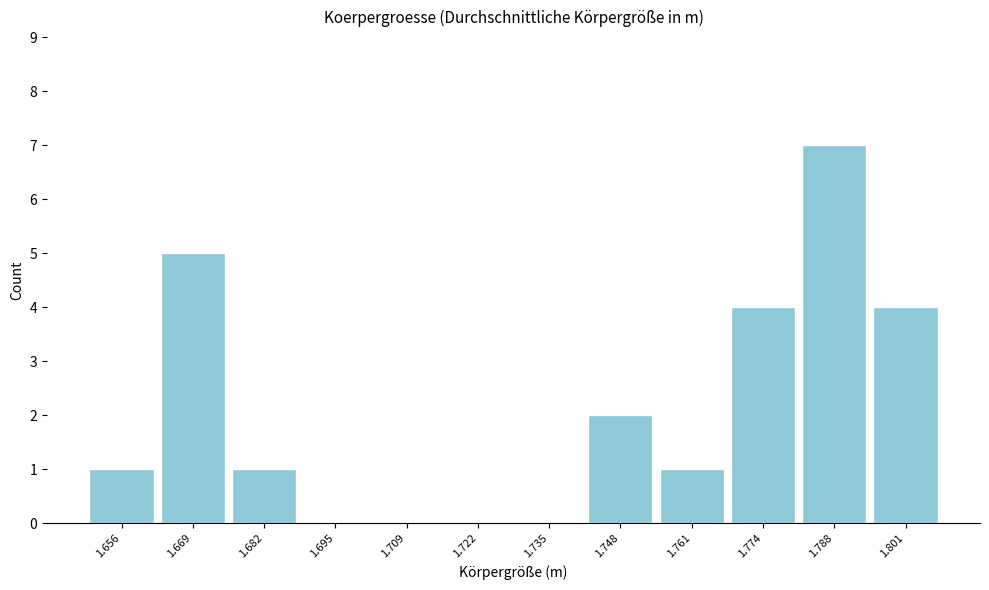

Reading left to right, list every bar in this chart as the range it spans on the x-axis followed by its height. Neither the bar edges nor the heights are printed on the chart, so give them approximately, as read against the axes.

1.650 to 1.662: 1
1.662 to 1.676: 5
1.676 to 1.688: 1
1.688 to 1.702: 0
1.702 to 1.716: 0
1.716 to 1.728: 0
1.728 to 1.742: 0
1.742 to 1.754: 2
1.754 to 1.768: 1
1.768 to 1.780: 4
1.780 to 1.794: 7
1.794 to 1.808: 4